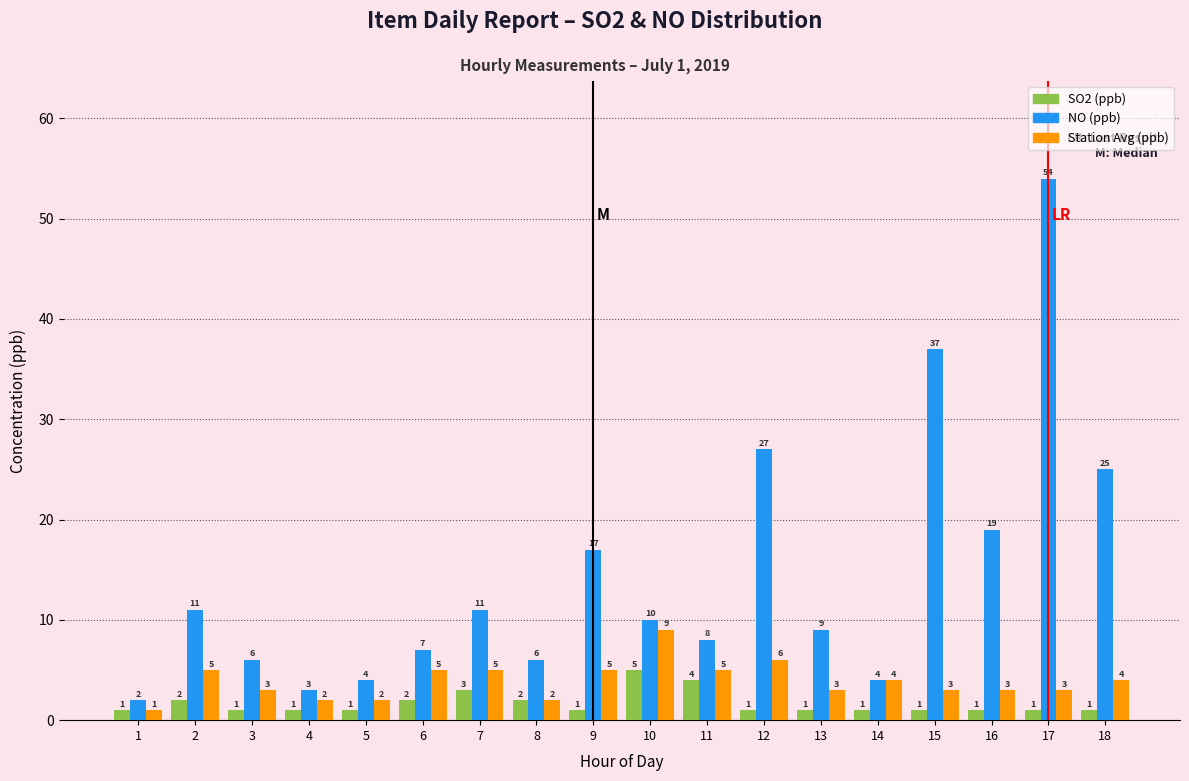

Reading left to right, list all the values displayed in this chart.

SO2: 1	2	1	1	1	2	3	2	1	5	4	1	1	1	1	1	1	1
NO: 2	11	6	3	4	7	11	6	17	10	8	27	9	4	37	19	54	25
Station Avg: 1	5	3	2	2	5	5	2	5	9	5	6	3	4	3	3	3	4